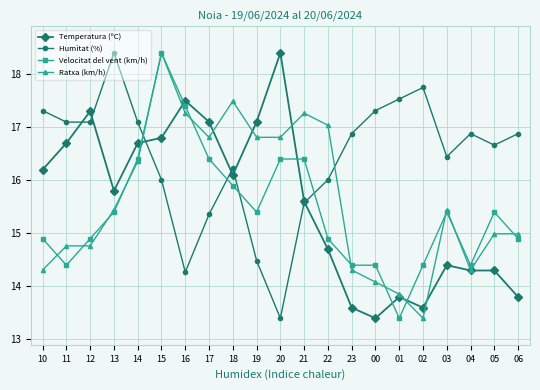

What is the difference between the second highest and minimum values in the Temperatura (ºC) series?

4.1